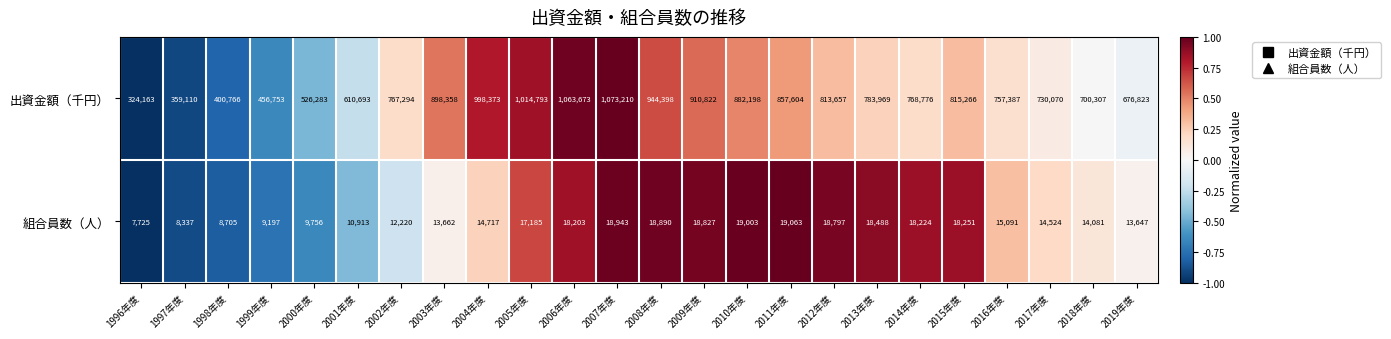

Count the number of categories in the chart.

24